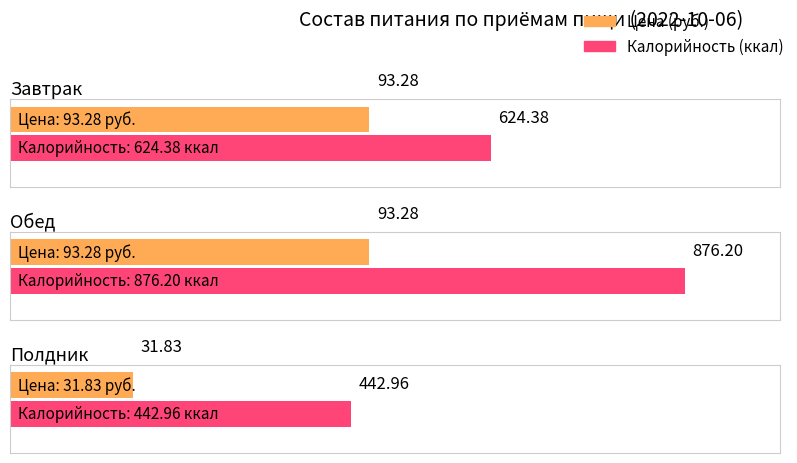

At which label is Цена closest to 62?

Полдник